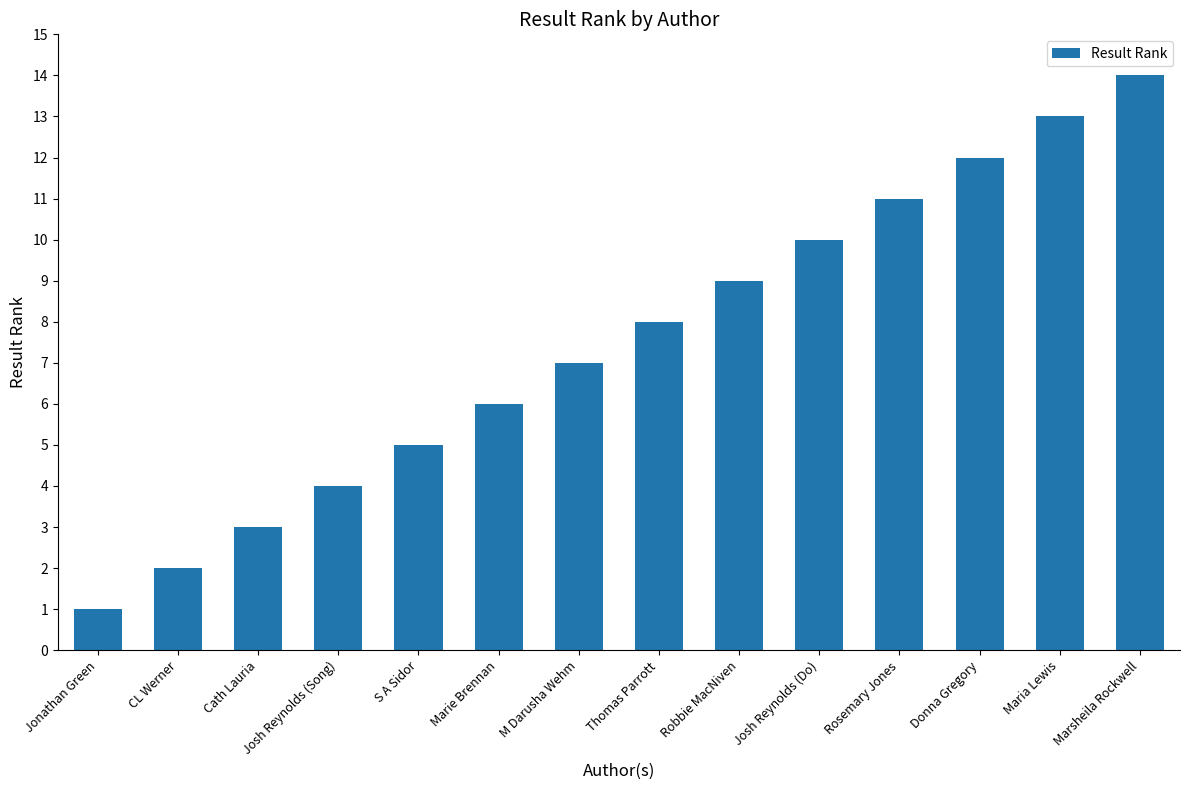

What position from the left is Cath Lauria?

3